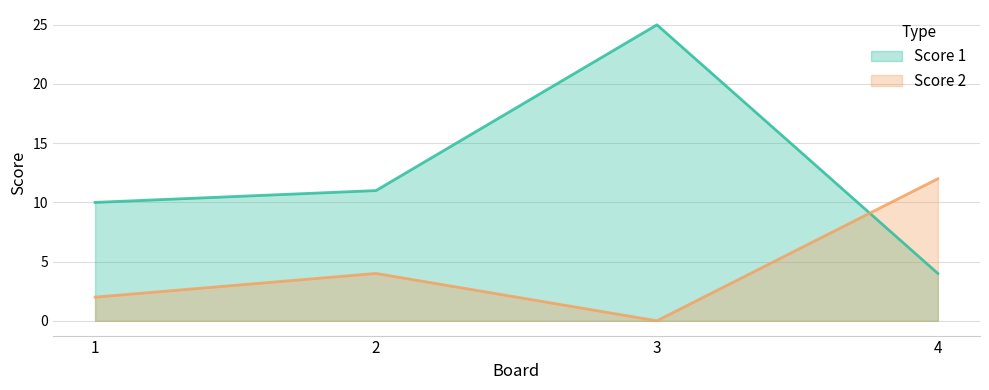

In Score 2, how many points are lower than both neighbors (excluding endpoints)?

1